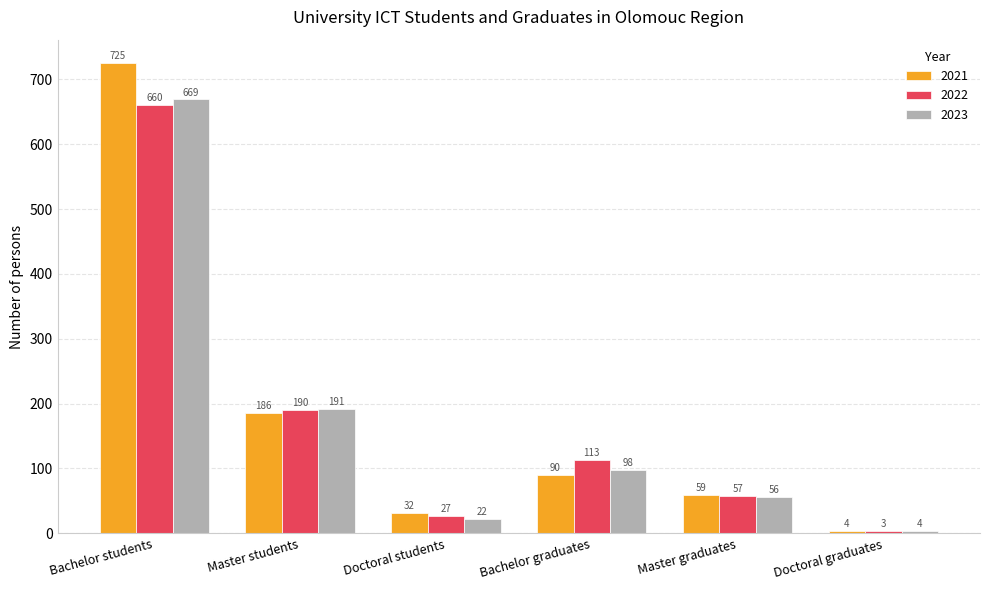

Which series has the widest spread of values?

2021